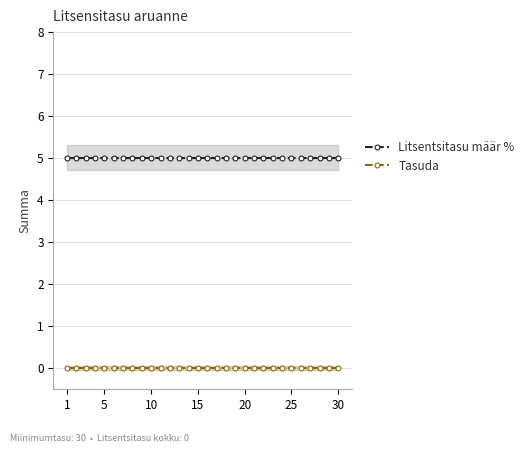

What is the total value across all series at 1?

5